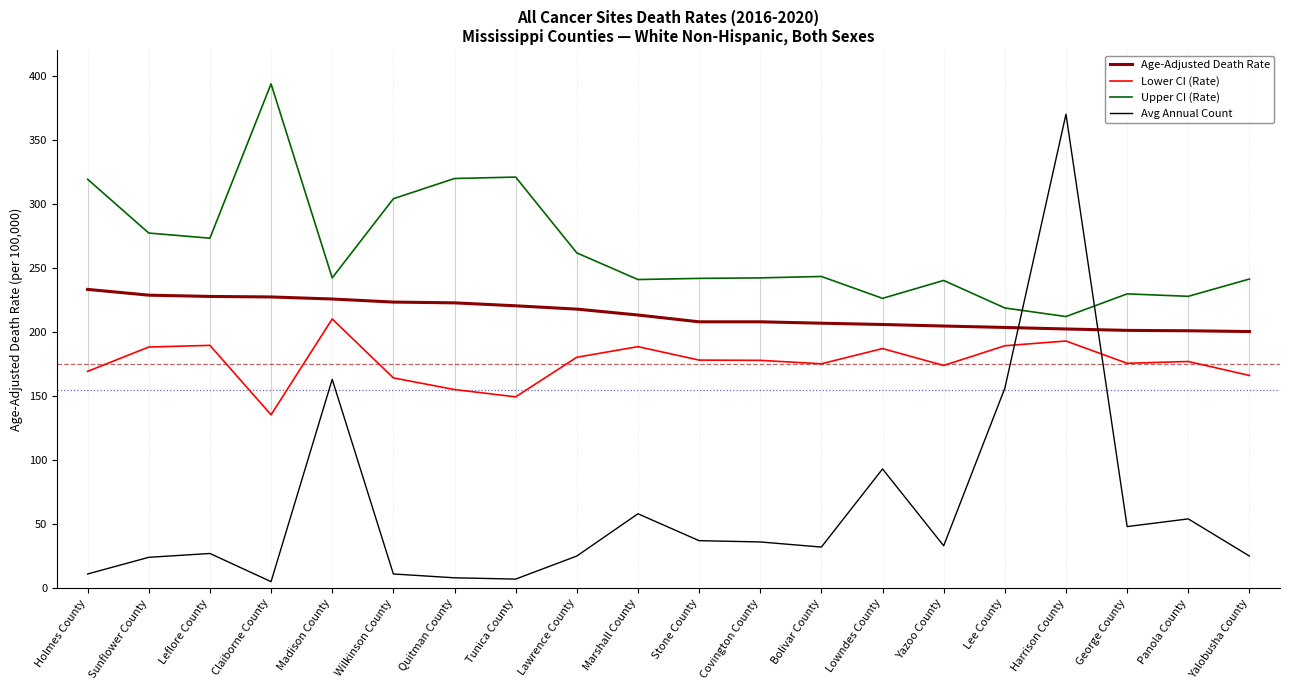

In Avg Annual Count, how many points are higher than both neighbors (excluding endpoints)?

6